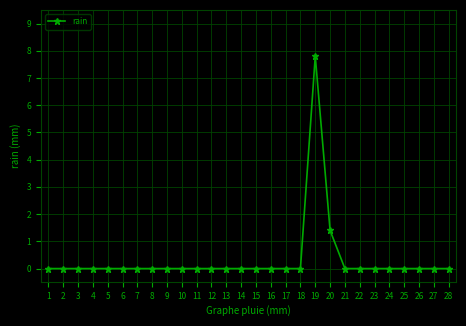

The value at 2 is 0.0. True or false?

True